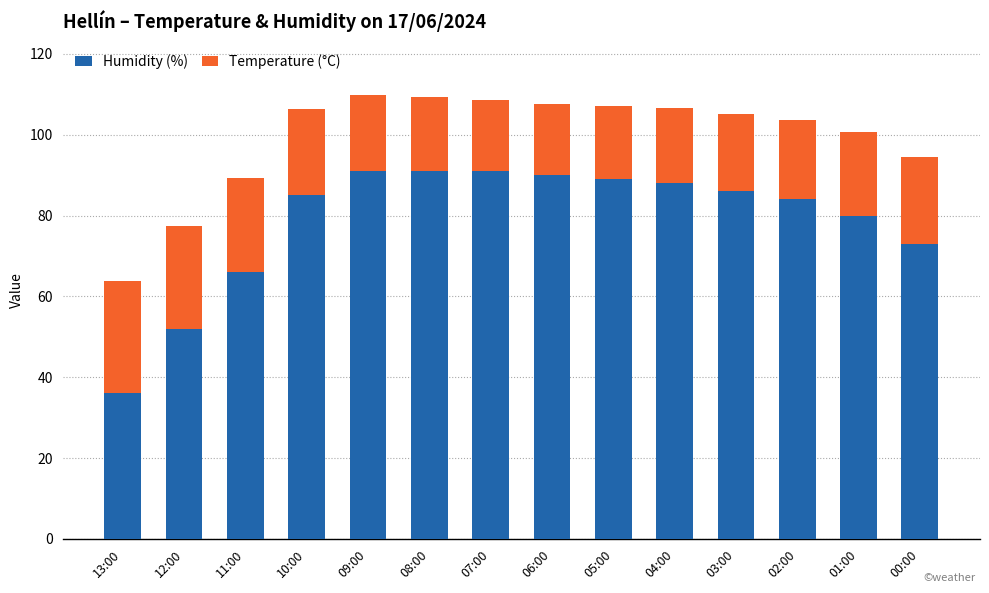

What are all the series names shown in the legend?

Humidity (%), Temperature (°C)